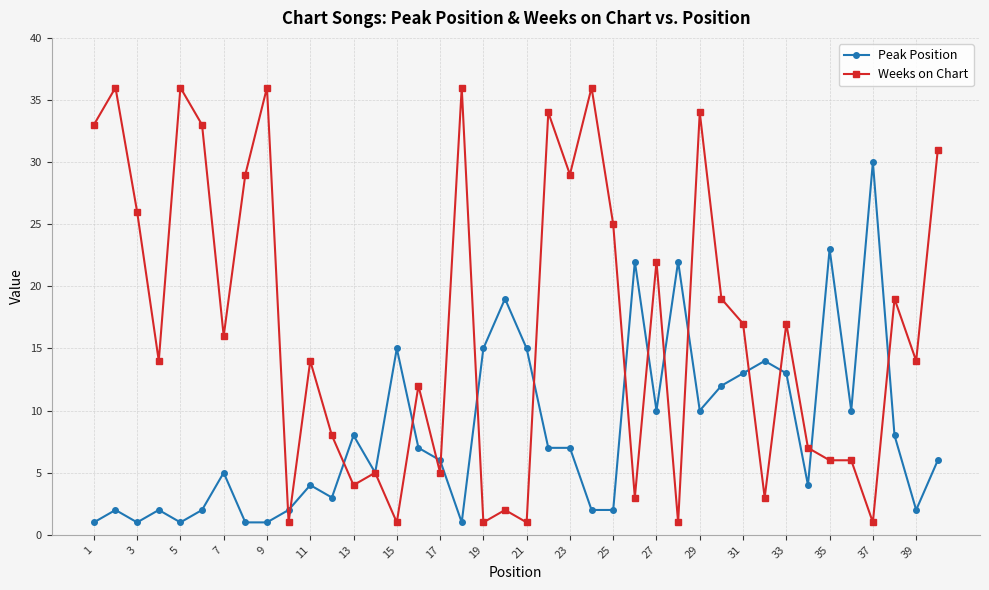

True or false: Weeks on Chart has more than 0 points higher than both neighbors.

True